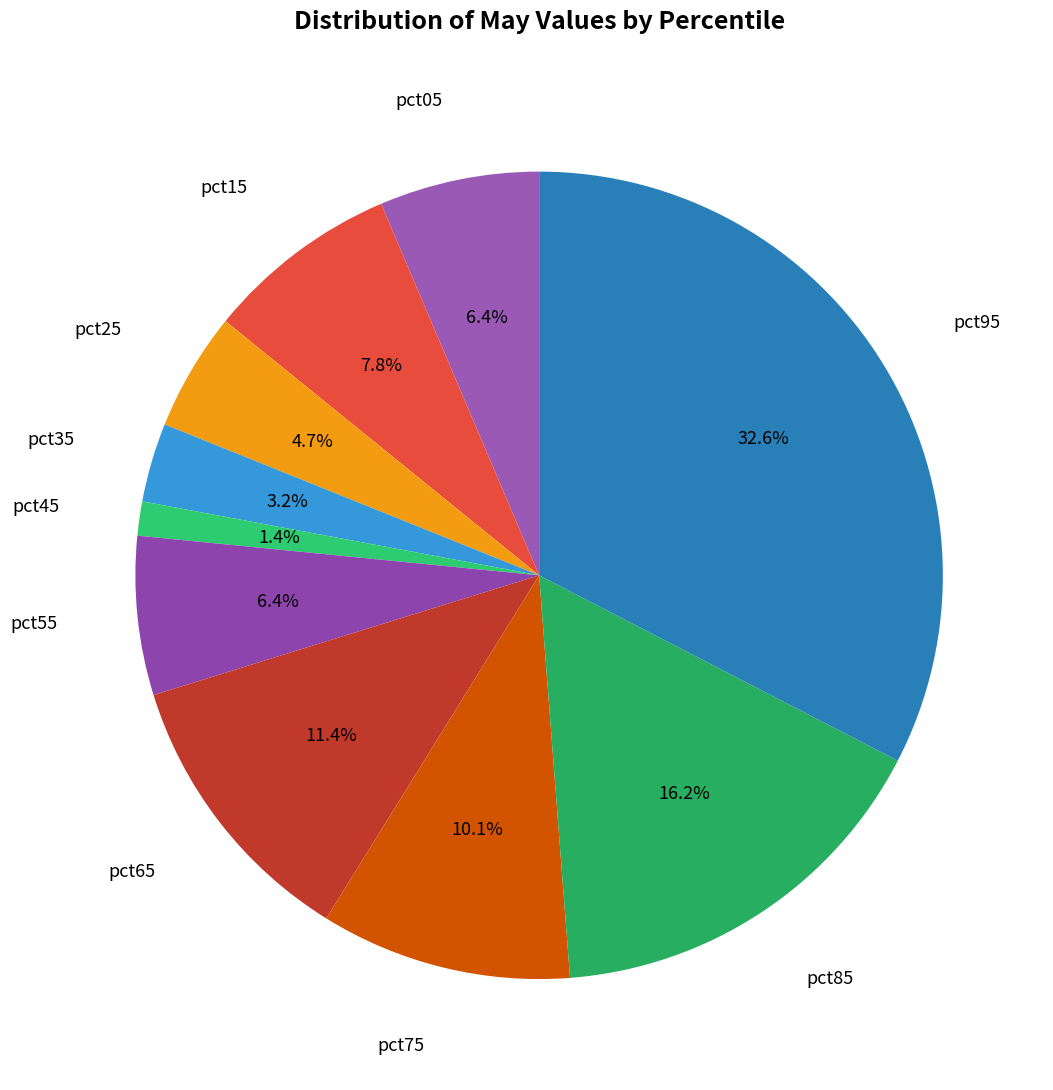

How many segments does this pie chart have?

10